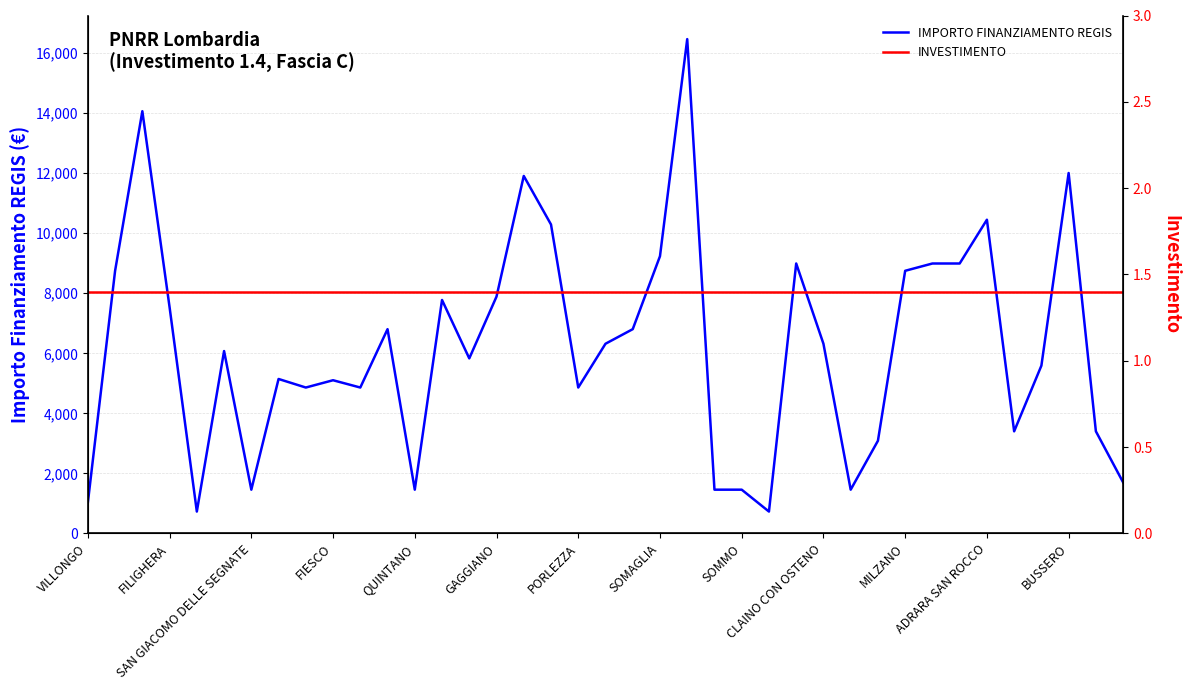

What is the total value across all series at 16?

11908.4